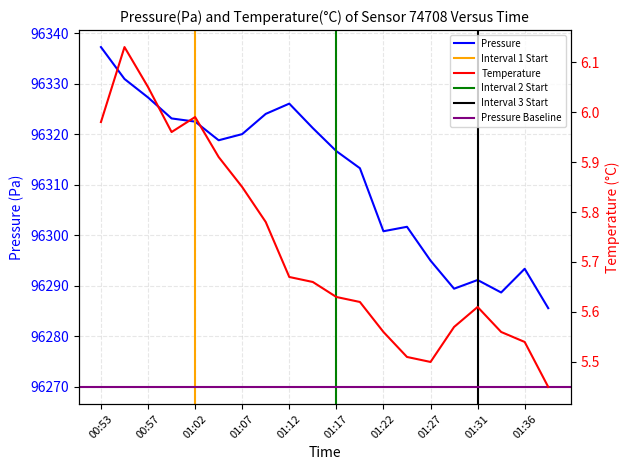

At which category does the chart reach its minimum across all series?

01:39